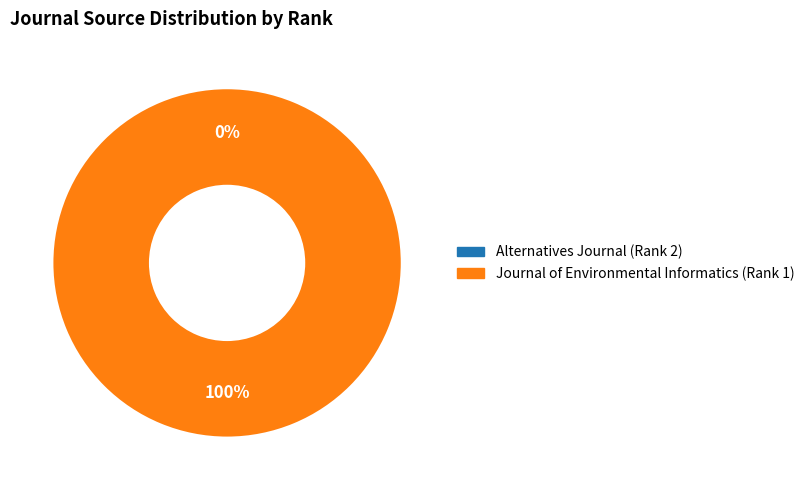

What is the largest slice in the pie chart?

Journal of Environmental Informatics (Rank 1)